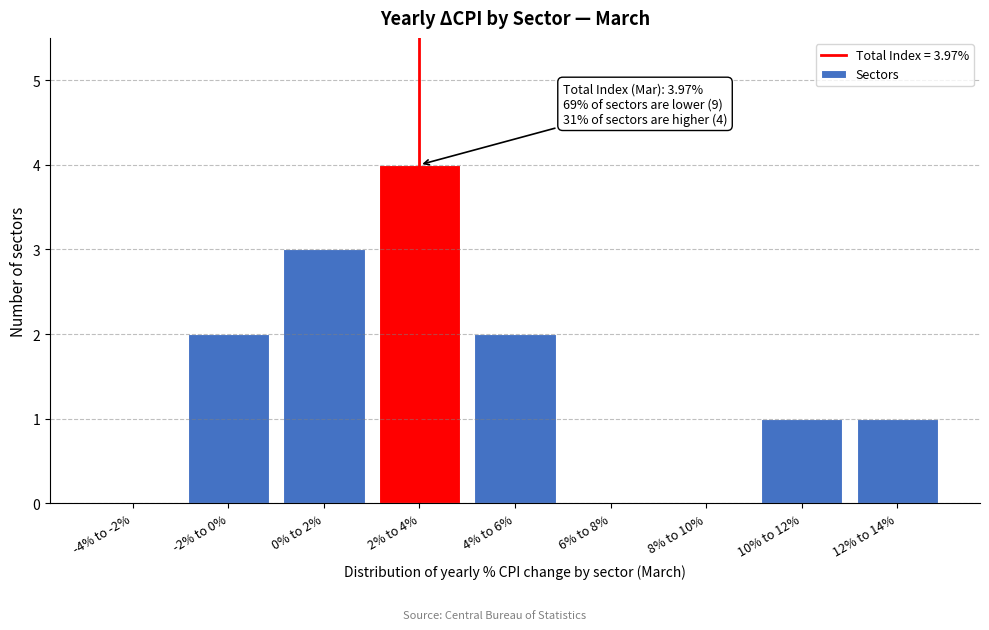

Reading left to right, extract all data points from this chart.

-4% to -2%=0	-2% to 0%=2	0% to 2%=3	2% to 4%=4	4% to 6%=2	6% to 8%=0	8% to 10%=0	10% to 12%=1	12% to 14%=1